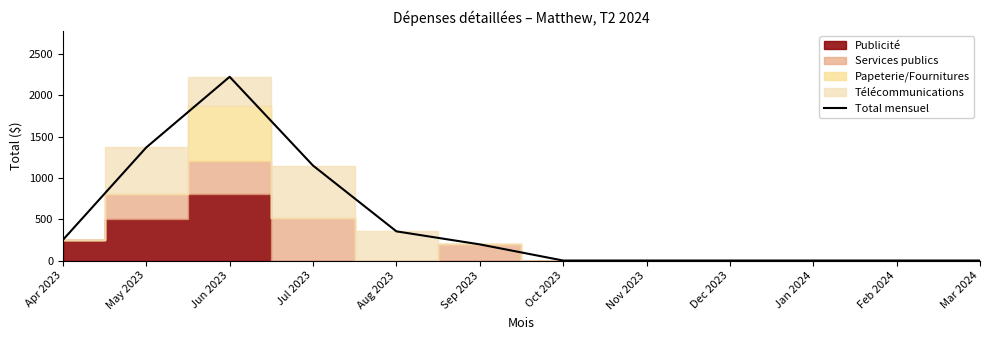

The Total mensuel series shows 0.0 at Dec 2023. True or false?

True